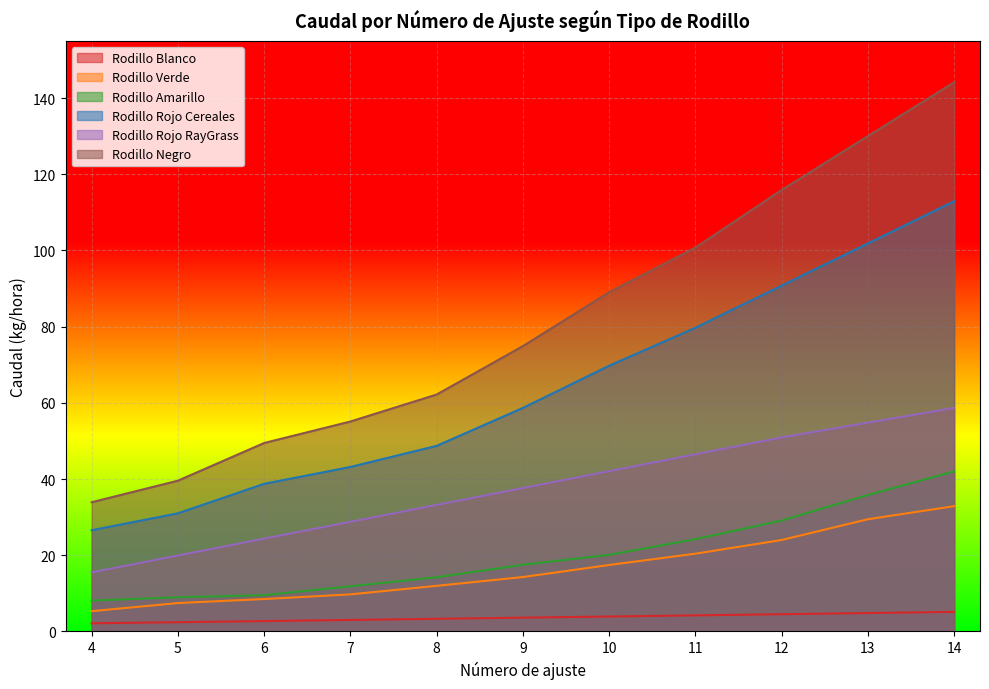

Is it true that Rodillo Amarillo equals 14.2 at 8?

True